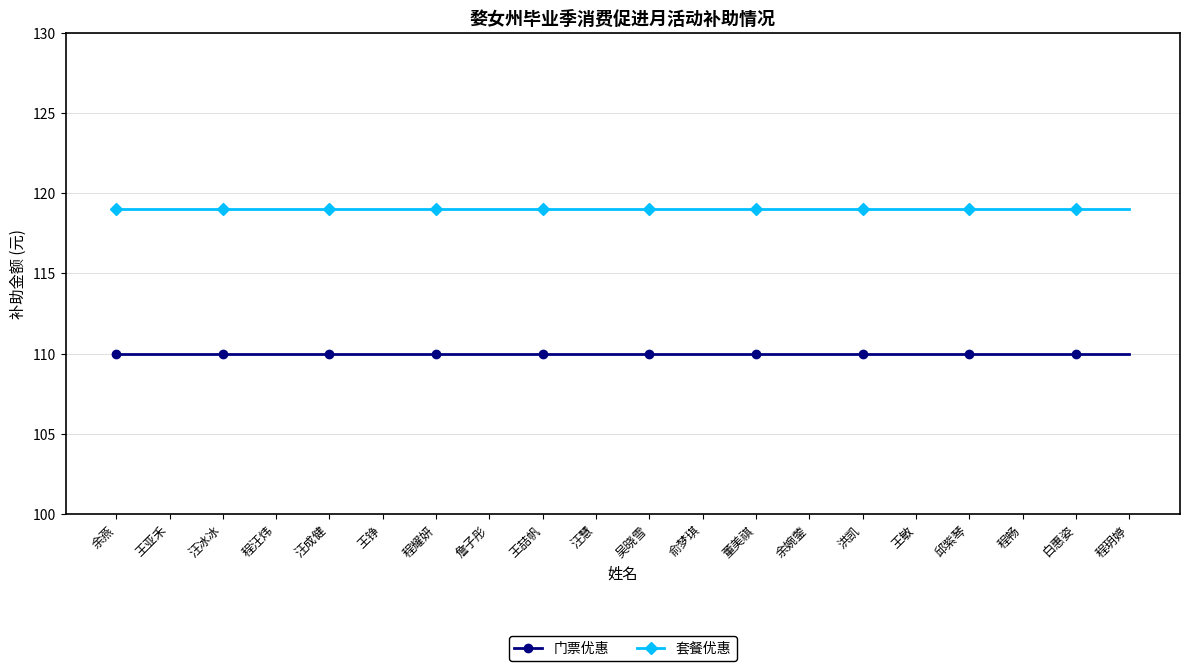

Reading left to right, transcribe all the data shown in this chart.

门票优惠: 余燕=110	王亚禾=110	汪冰冰=110	程汪炜=110	汪成健=110	王铮=110	程耀妍=110	詹子彤=110	王喆帆=110	汪慧=110	吴晓雪=110	俞梦琪=110	董美祺=110	余婉蓥=110	洪凯=110	王敏=110	邱紫琴=110	程畅=110	白惠姿=110	程玥婷=110
套餐优惠: 余燕=119	王亚禾=119	汪冰冰=119	程汪炜=119	汪成健=119	王铮=119	程耀妍=119	詹子彤=119	王喆帆=119	汪慧=119	吴晓雪=119	俞梦琪=119	董美祺=119	余婉蓥=119	洪凯=119	王敏=119	邱紫琴=119	程畅=119	白惠姿=119	程玥婷=119